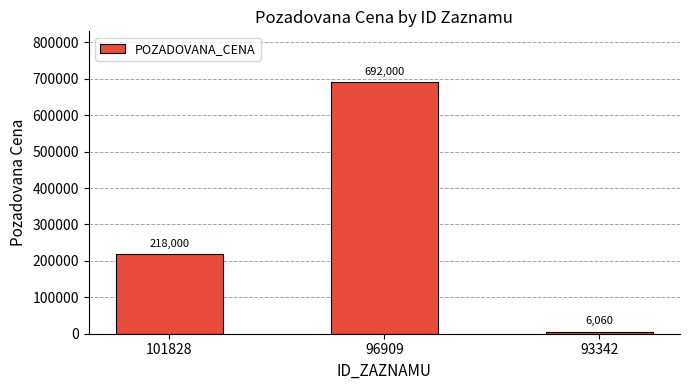

What is the ratio of the value at 101828 to the value at 96909?

0.3